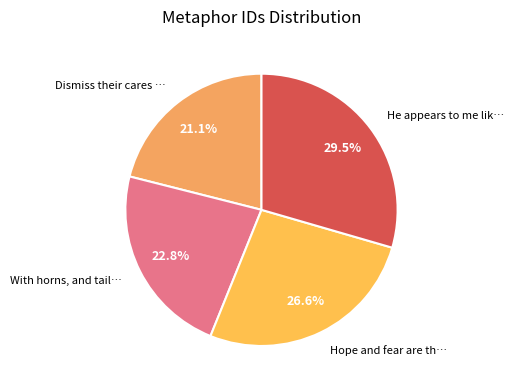

How many segments does this pie chart have?

4